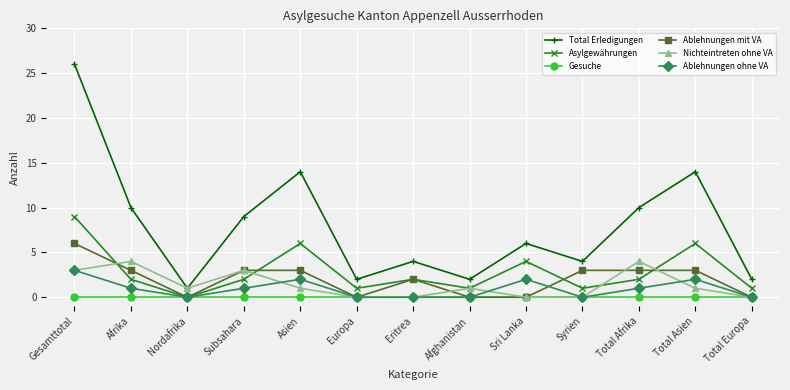

What is the difference between the highest and lowest values at Total Asien?

14